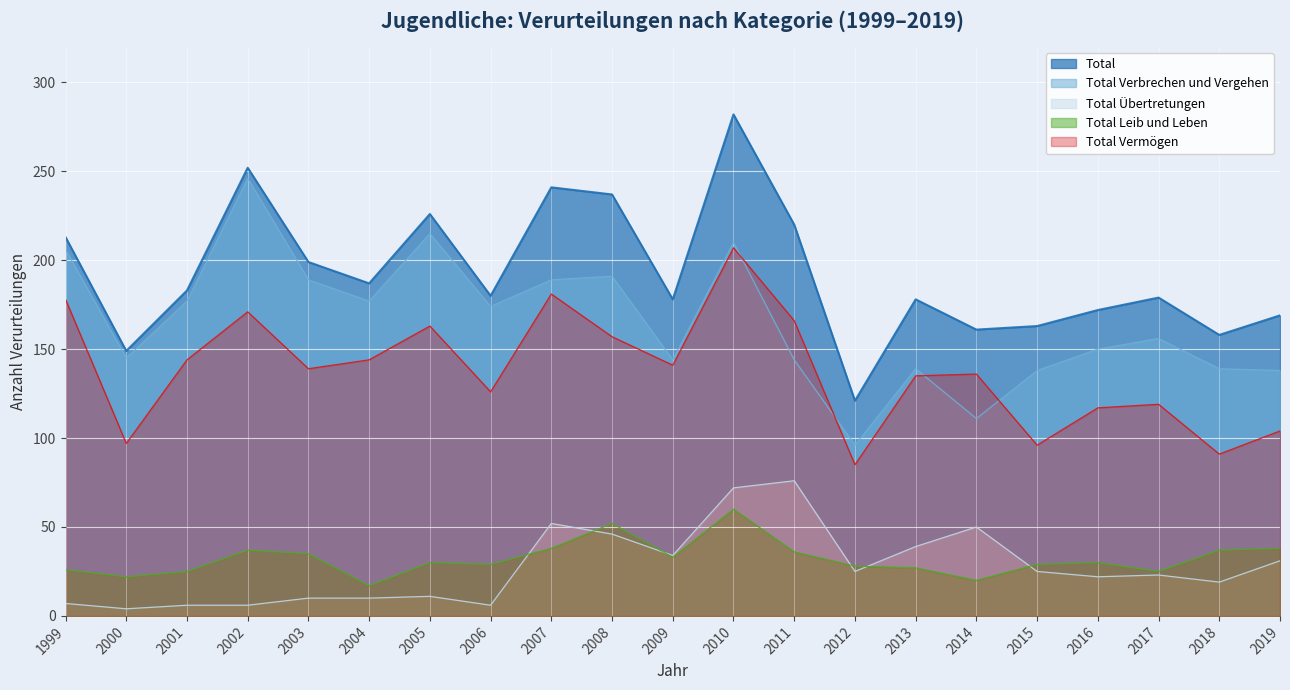

At which category is the sum across all series the highest?

2010